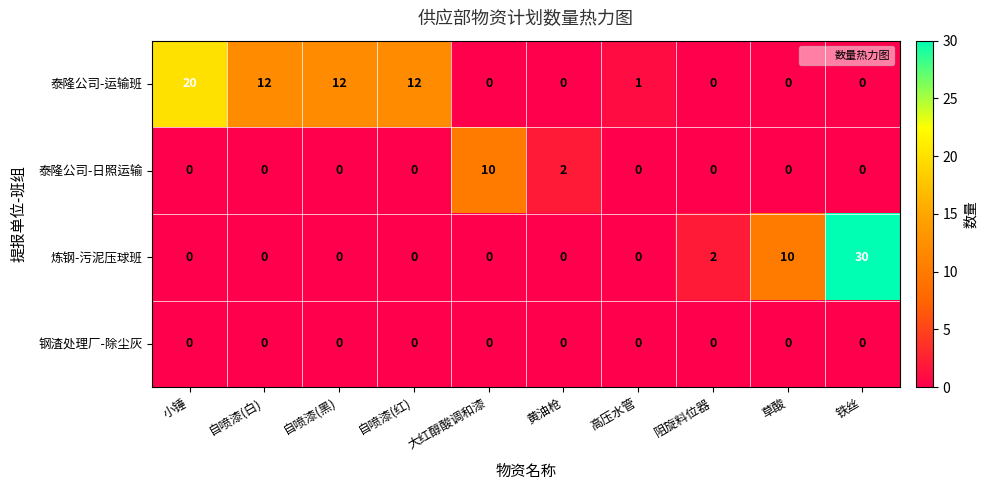

List the series in order of their peak value, lowest first.

钢渣处理厂-除尘灰, 泰隆公司-日照运输, 泰隆公司-运输班, 炼钢-污泥压球班